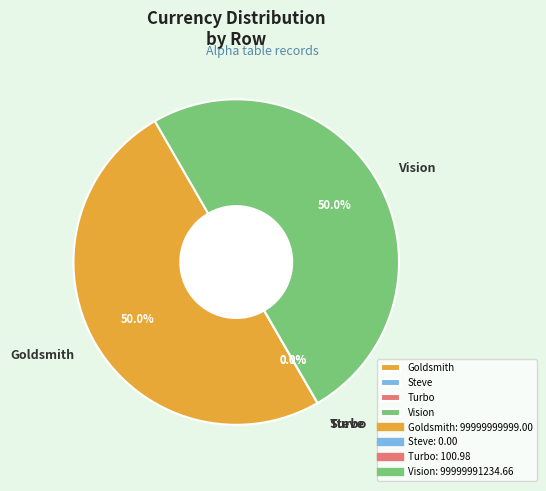

True or false: Vision accounts for 59% of the total.

False